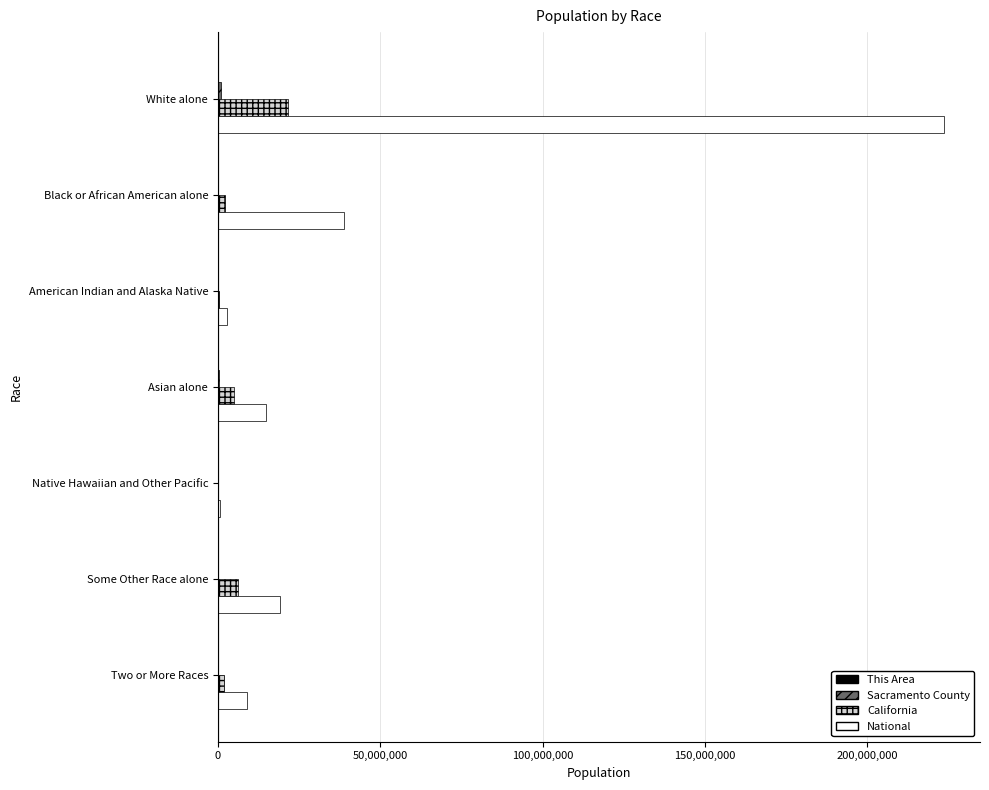

At which category is the sum across all series the highest?

White alone